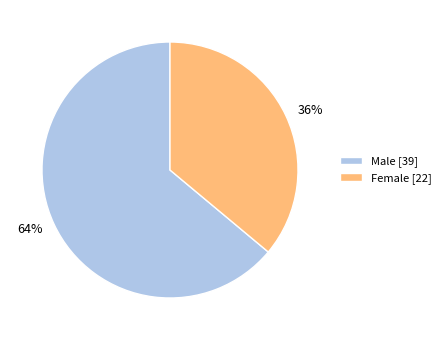

Which category has the biggest portion of the pie?

Male